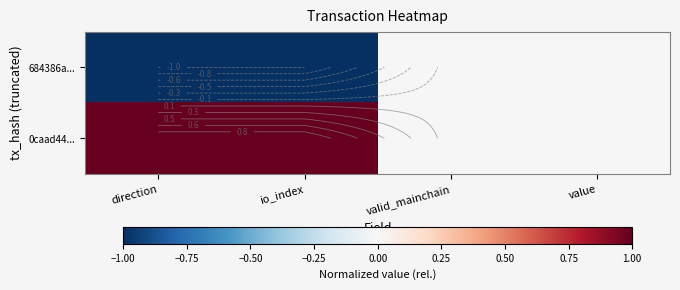

At which category is the sum across all series the highest?

direction